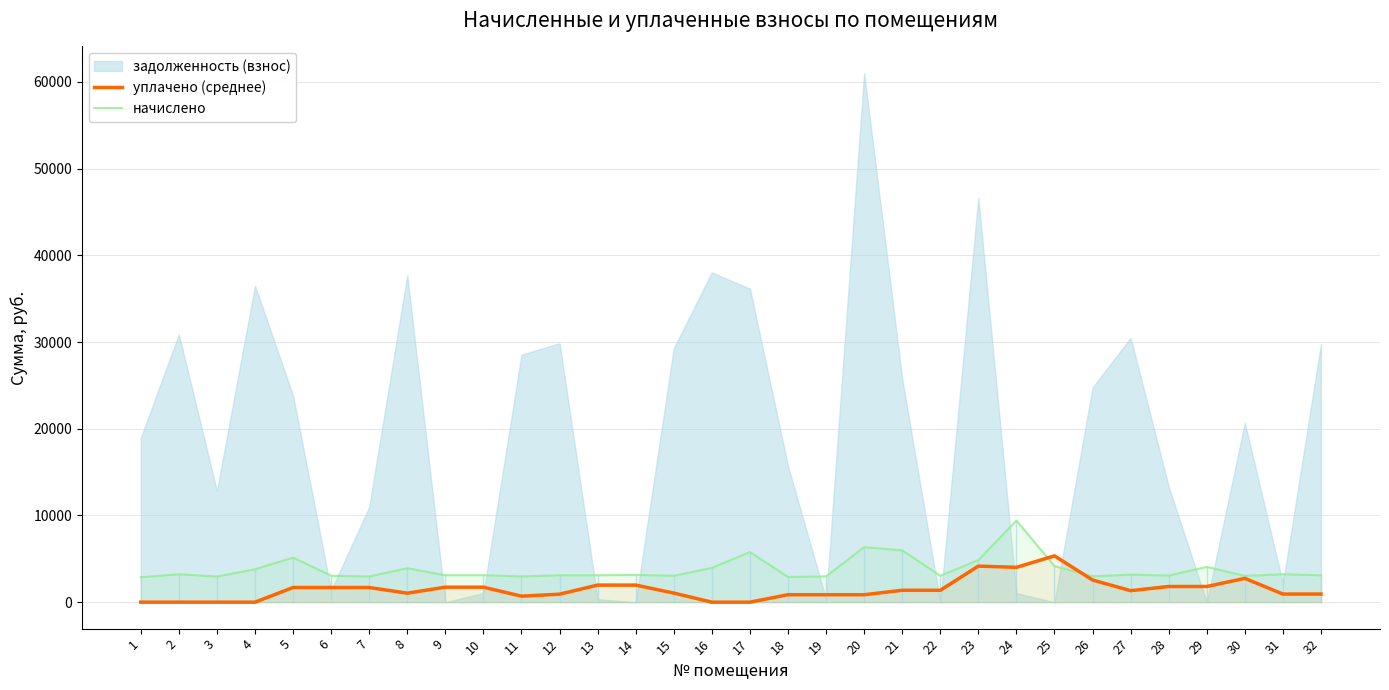

What is the lowest value of the начислено series?

2880.0